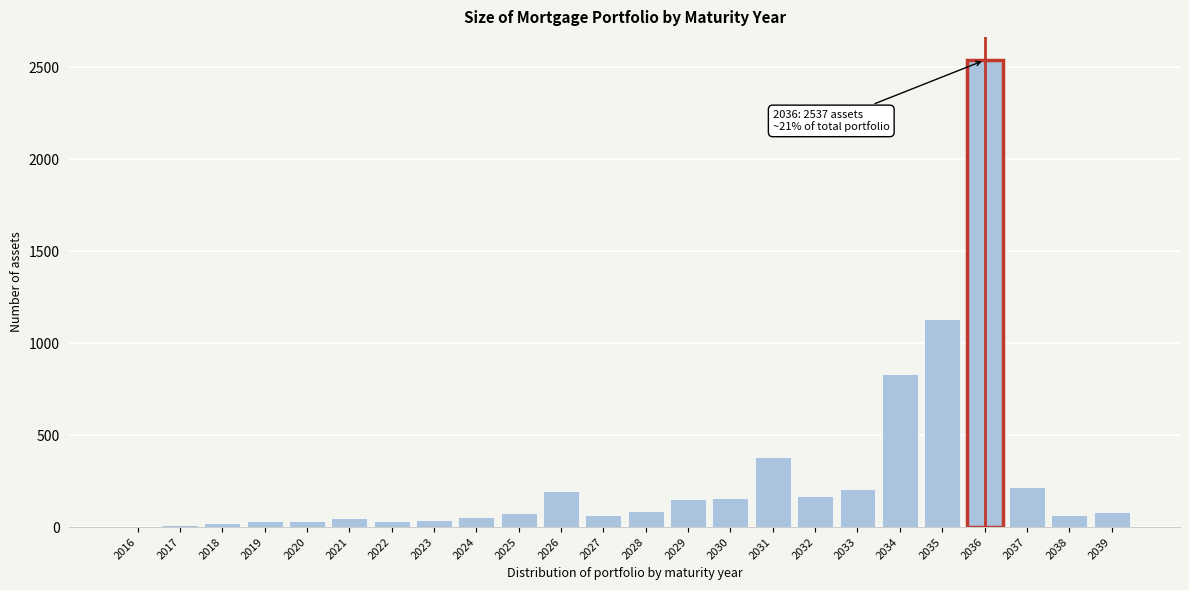

What is the sum of the values at 2028 and 2024?

144